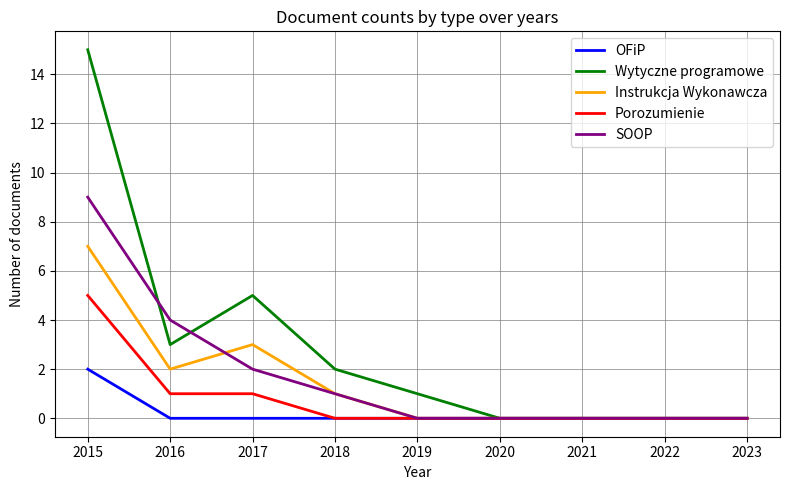

True or false: Wytyczne programowe has a value of 4 at 2015.

False